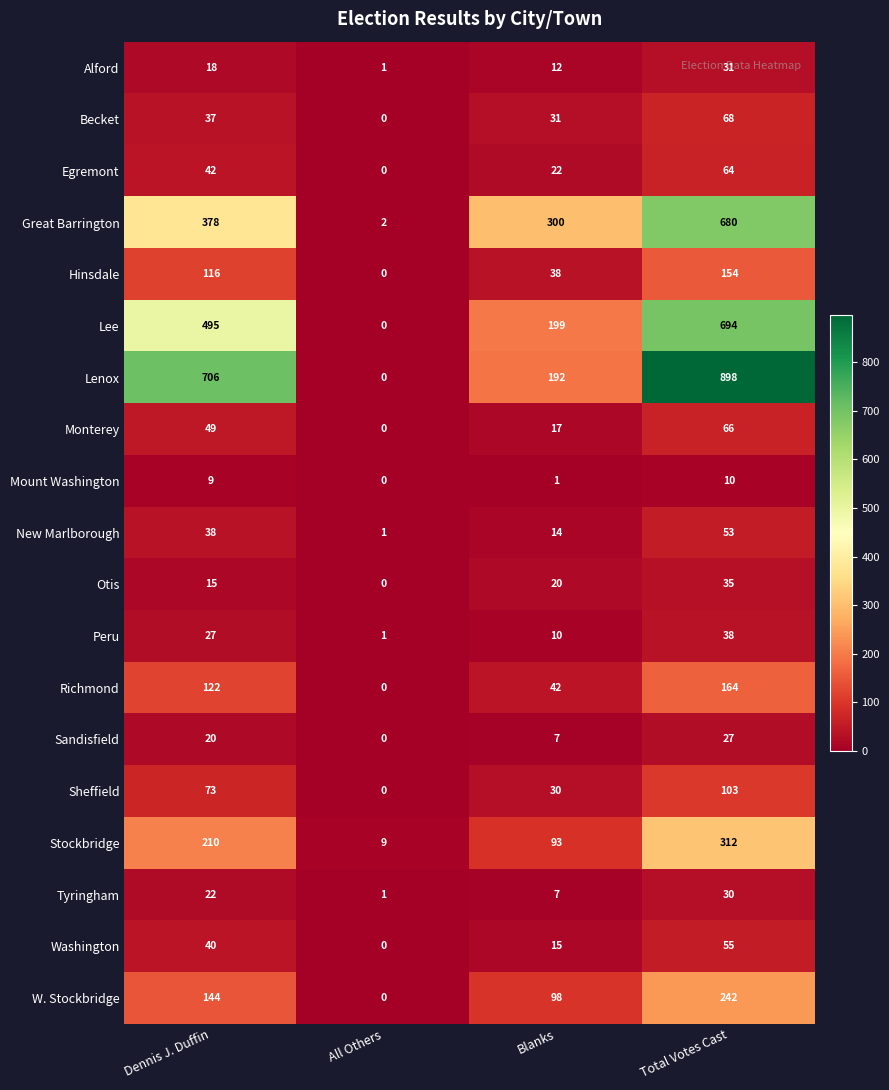

The value of Sandisfield at Dennis J. Duffin is 20. True or false?

True